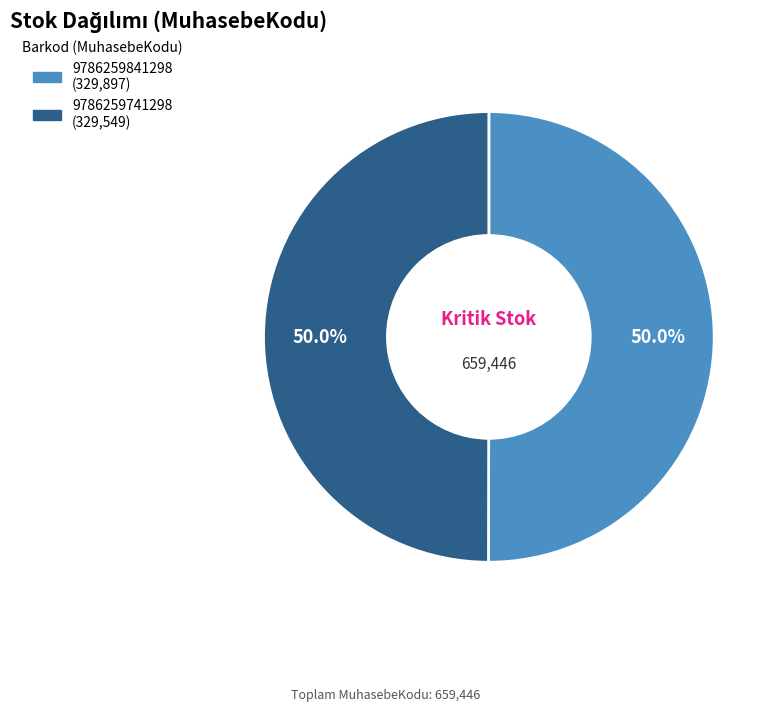

Is it true that 9786259841298 is 50% of the pie?

True